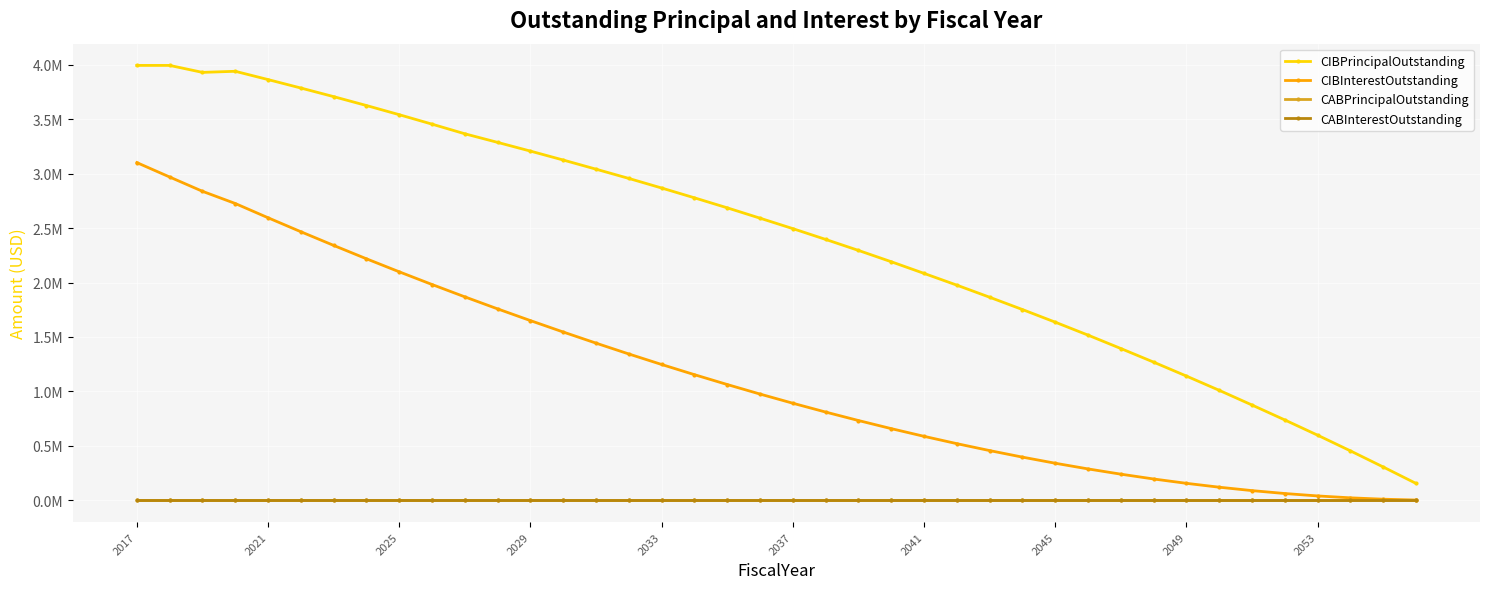

Reading right to left, extract all data points from this chart.

CIBPrincipalOutstanding: 155000.0	306000.0	454000.0	598000.0	738000.0	875000.0	1010000.0	1141000.0	1269000.0	1394000.0	1517000.0	1636000.0	1752000.0	1865000.0	1976000.0	2084000.0	2191000.0	2295000.0	2396000.0	2495000.0	2591000.0	2686000.0	2778000.0	2868000.0	2956000.0	3041000.0	3125000.0	3207000.0	3287000.0	3366000.0	3454511.4	3541371.0	3625607.2	3707262.8	3786362.8	3863936.3	3940000.0	3930000.0	3994000.0	3994000.0
CIBInterestOutstanding: 2572.7	10224.2	22812.1	40236.2	62363.8	89147.6	120369.3	155993.4	195905.5	240124.4	288335.6	340551.6	396658.2	456717.9	520328.5	587564.7	658360.2	732847.4	810532.7	891530.3	975755.9	1063378.4	1153861.3	1247361.7	1343813.2	1443399.6	1545518.4	1650383.4	1757928.3	1868403.3	1981833.6	2098415.5	2218072.0	2341019.7	2466516.0	2594809.3	2725846.7	2837885.3	2969110.7	3101393.2
CABPrincipalOutstanding: 0.0	0.0	0.0	0.0	0.0	0.0	0.0	0.0	0.0	0.0	0.0	0.0	0.0	0.0	0.0	0.0	0.0	0.0	0.0	0.0	0.0	0.0	0.0	0.0	0.0	0.0	0.0	0.0	0.0	0.0	0.0	0.0	0.0	0.0	0.0	0.0	0.0	0.0	0.0	0.0
CABInterestOutstanding: 0.0	0.0	0.0	0.0	0.0	0.0	0.0	0.0	0.0	0.0	0.0	0.0	0.0	0.0	0.0	0.0	0.0	0.0	0.0	0.0	0.0	0.0	0.0	0.0	0.0	0.0	0.0	0.0	0.0	0.0	0.0	0.0	0.0	0.0	0.0	0.0	0.0	0.0	0.0	0.0